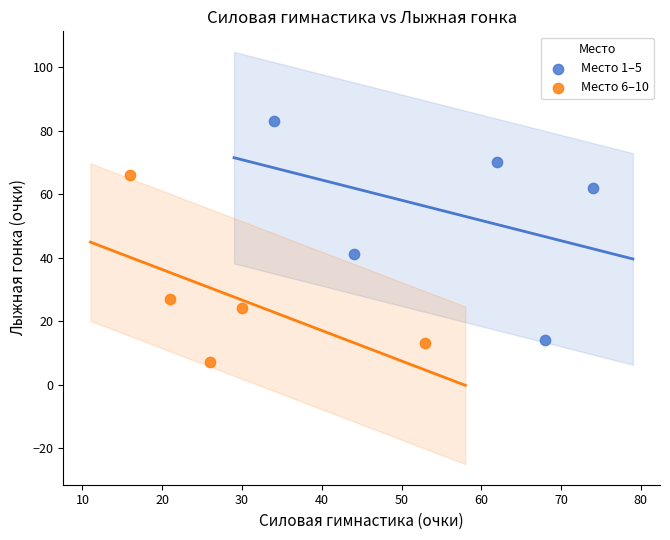

Which series has the widest spread of Y values?

Место 1–5